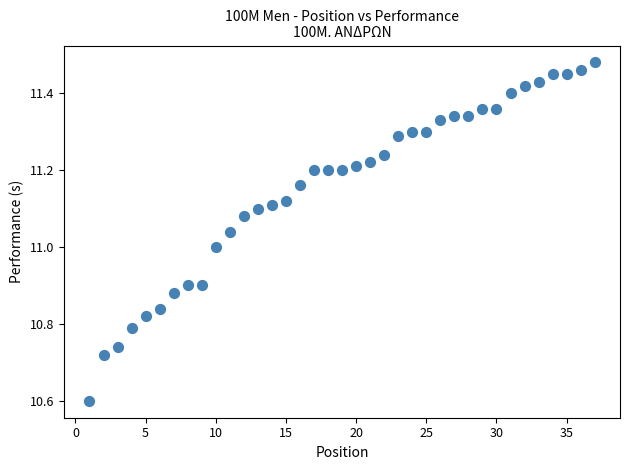

What is the range of Y values (max minus min)?

0.9